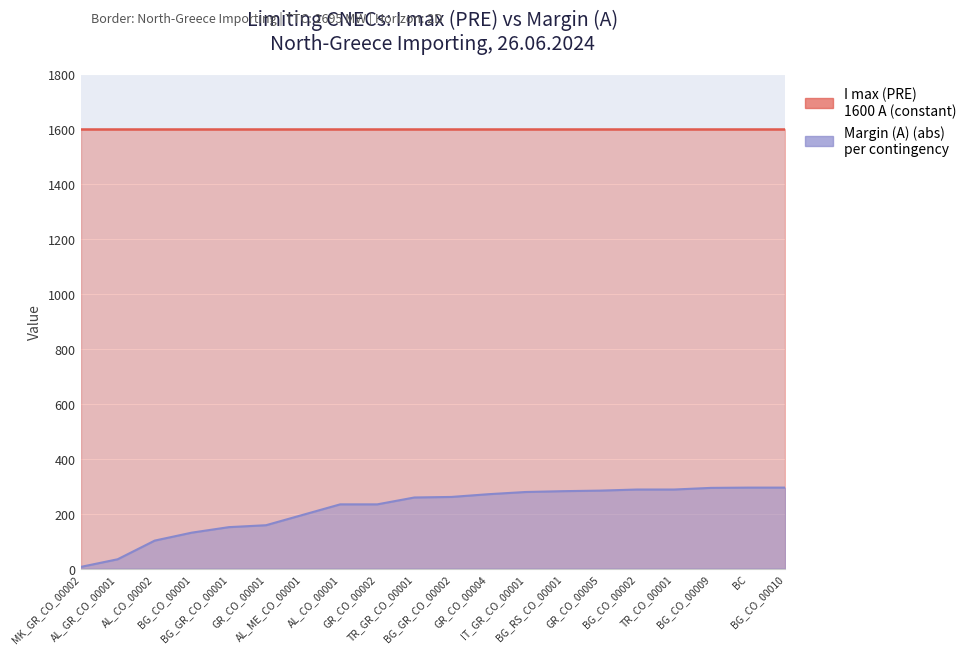

Approximately how many times larger is the value at IT_GR_CO_00001 compared to GR_CO_00004?

1.0